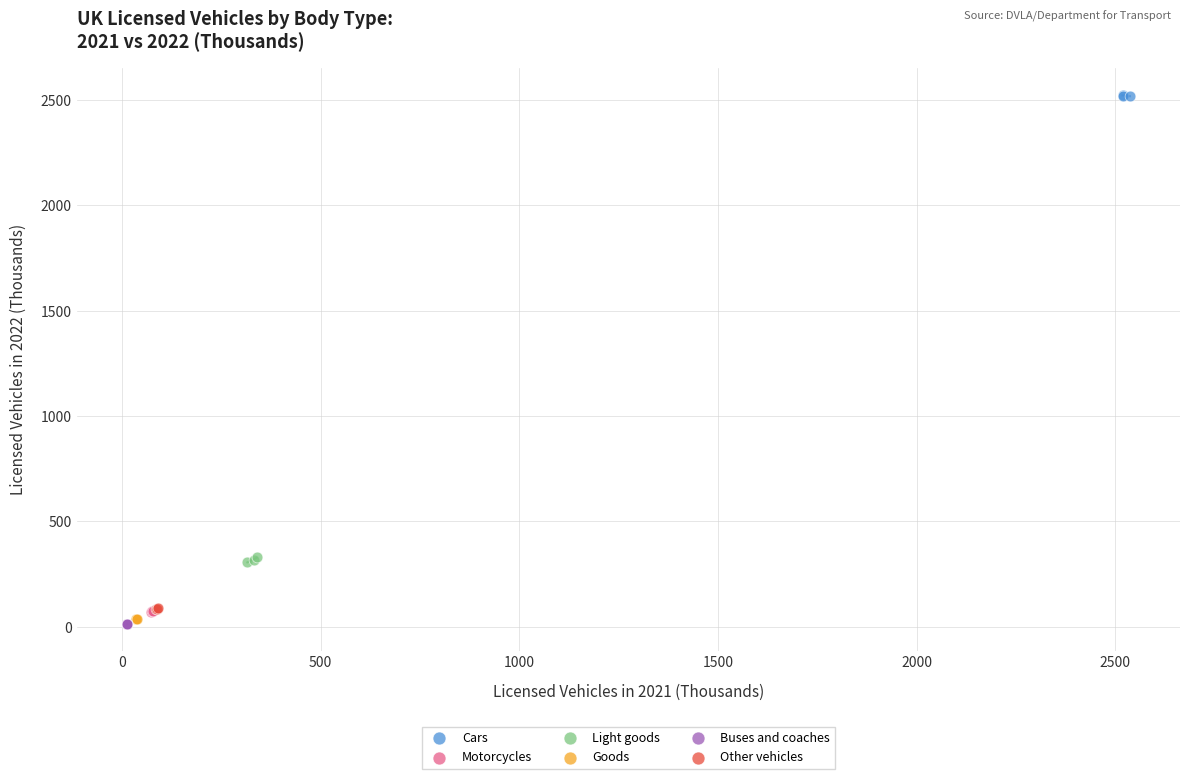

Which series contains the highest Y value?

Cars